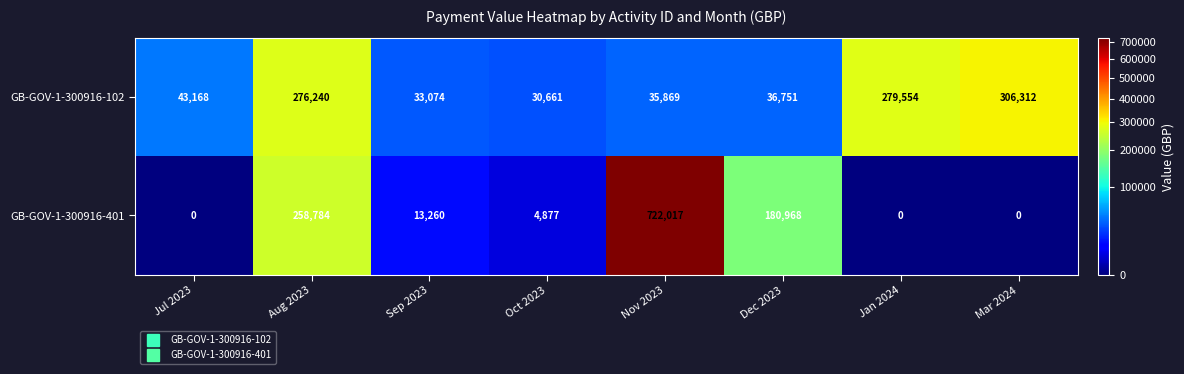

Rank the series by their average value, from lowest to highest.

GB-GOV-1-300916-102, GB-GOV-1-300916-401